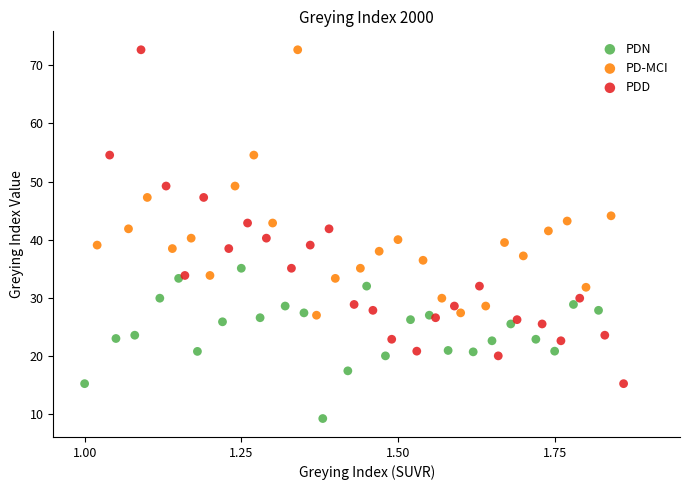

Which series reaches the minimum Y coordinate?

PDN